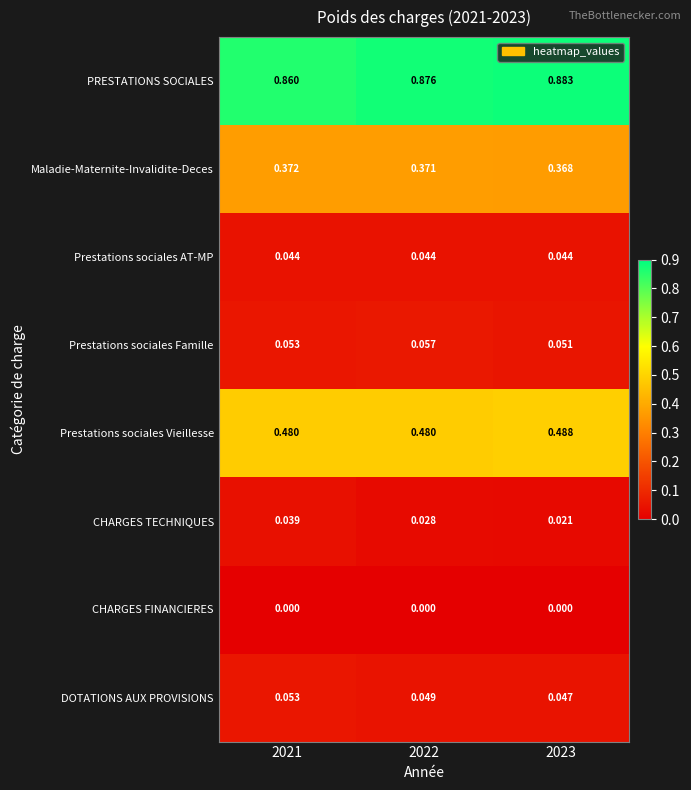

At how many categories does at least one series exceed 0?

3